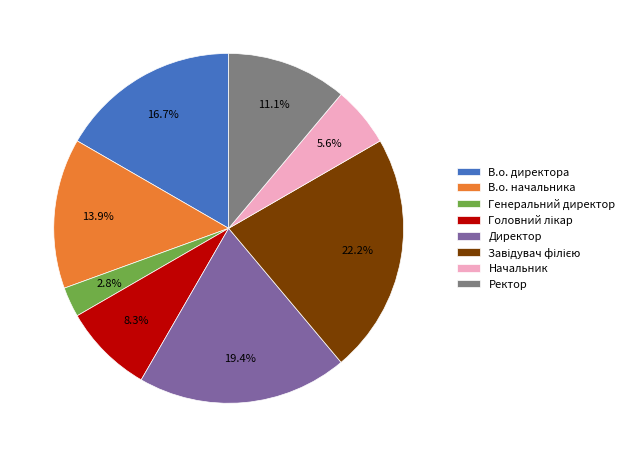

What portion of the pie excludes Ректор?

88.9%